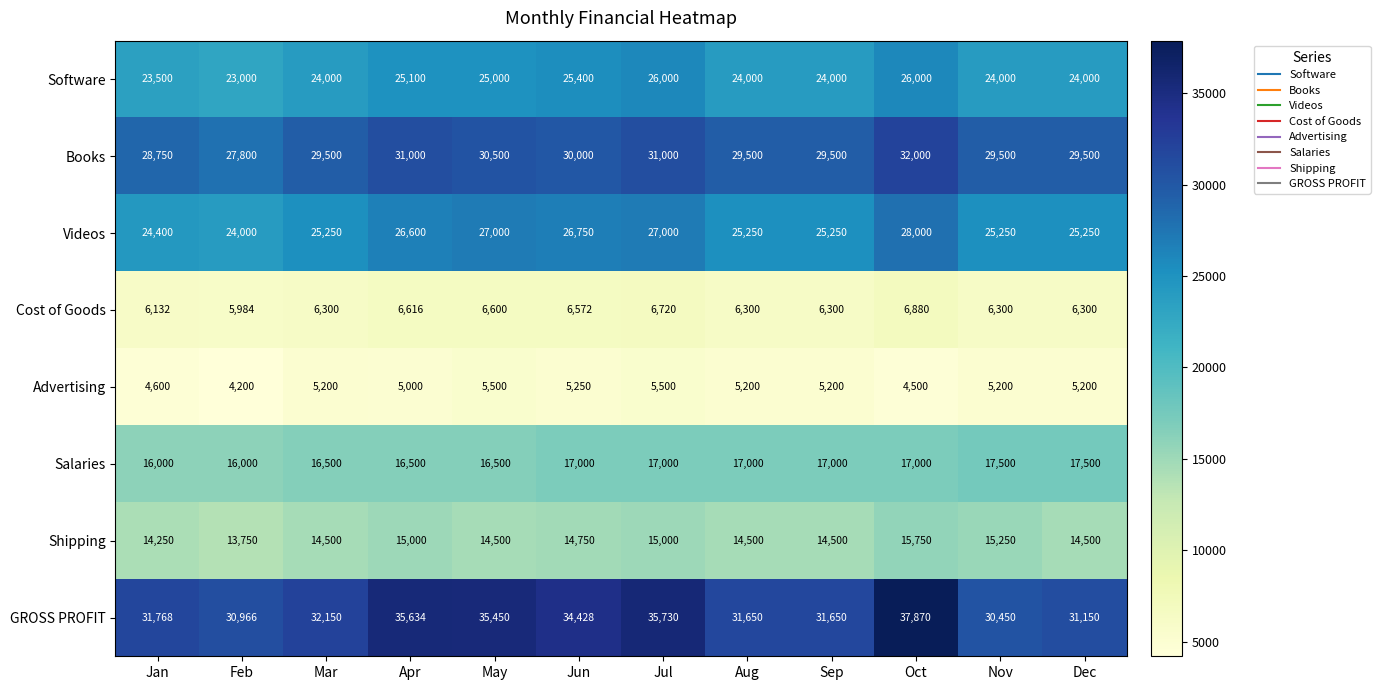

The Shipping series shows 15750 at Oct. True or false?

True